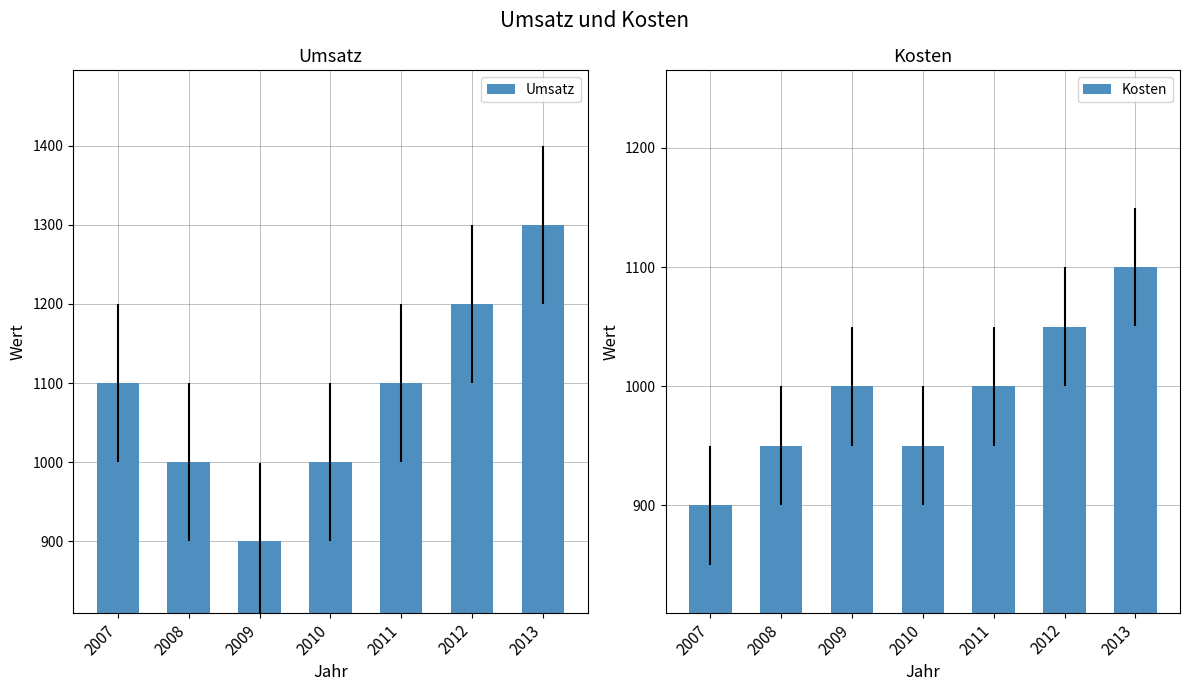

The Umsatz series shows 844 at 2013. True or false?

False